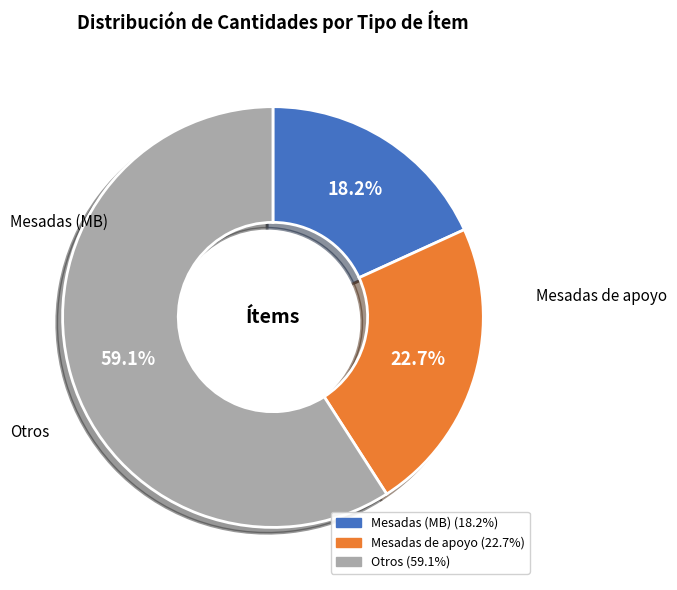

Is there any slice that represents more than half of the pie?

Yes